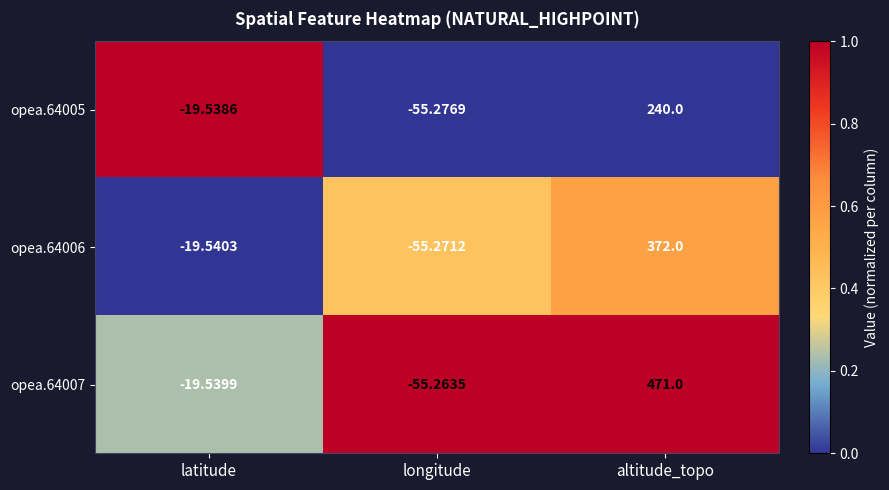

Where does the opea.64006 series first go above -19?

altitude_topo